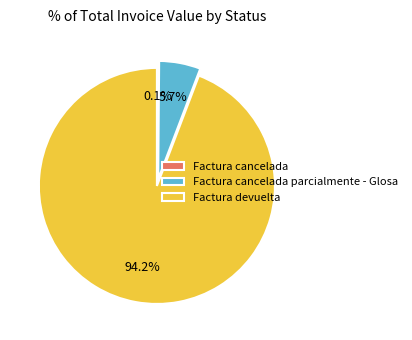

Is there a majority slice in this chart?

Yes